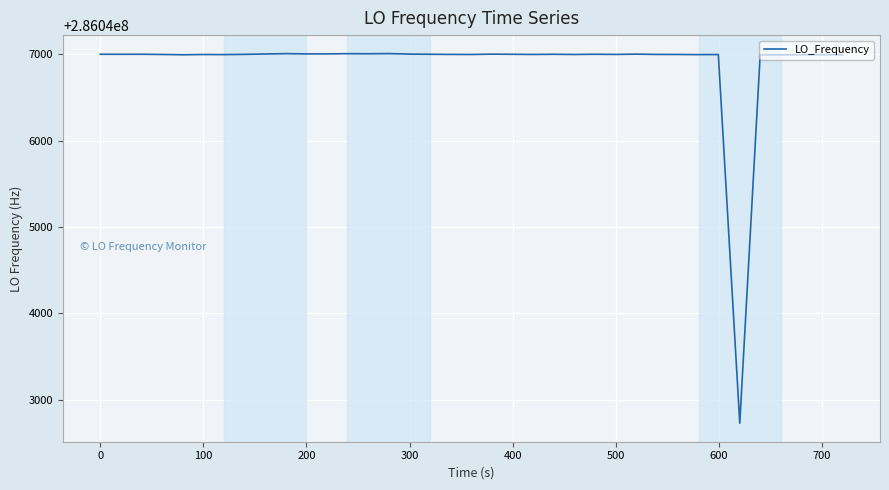

How many lines are shown in the chart?

1